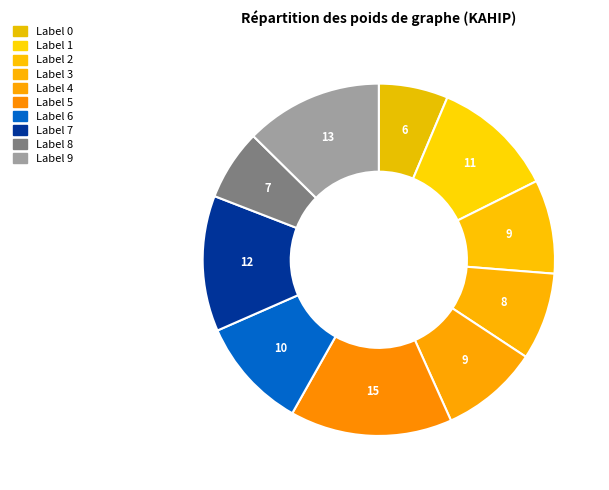

To the nearest percent, what is the difference between the largest and smallest slice percentages?

9%